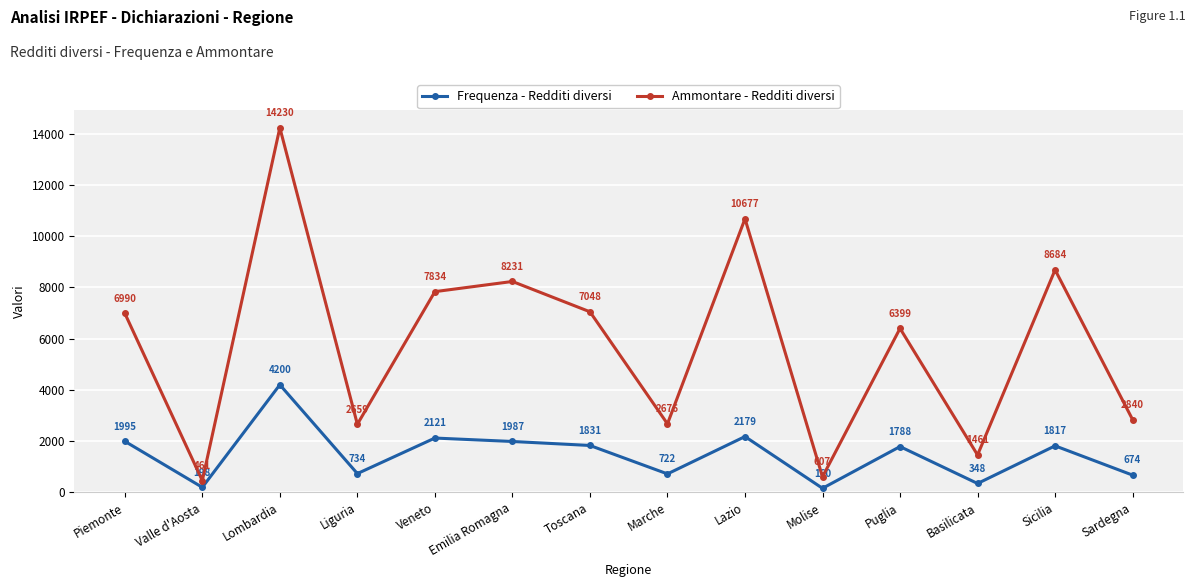

Between Molise and Sardegna, which series saw the biggest shift?

Ammontare - Redditi diversi